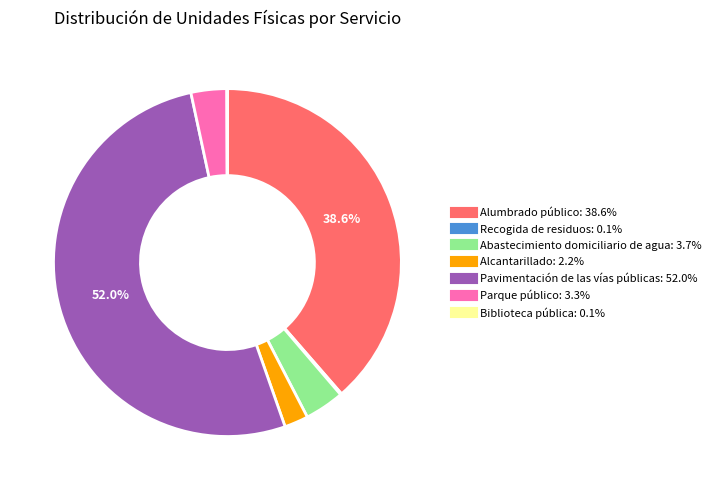

Which slice represents more than half of the pie?

Pavimentación de las vías públicas